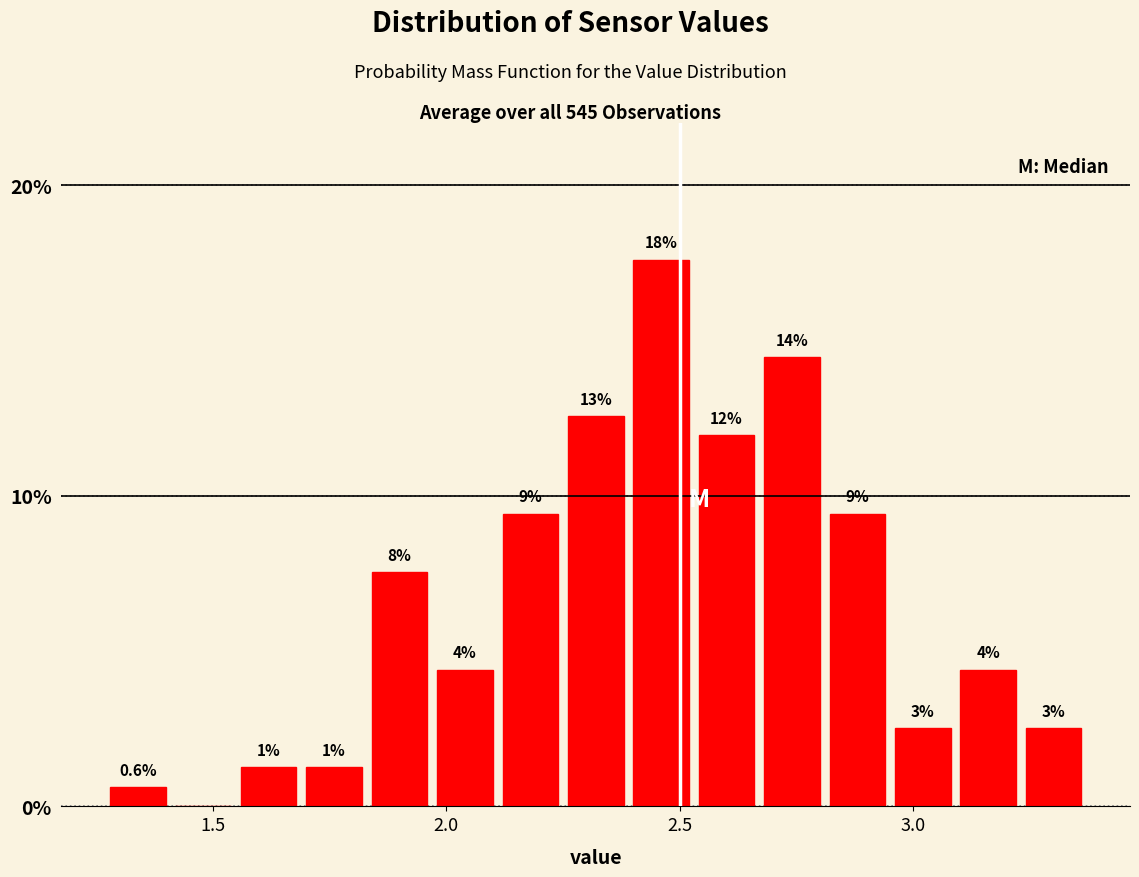

Around what value on the x-axis is the tallest bar? Give the approximate position of its centre, as read against the axis.

2.45